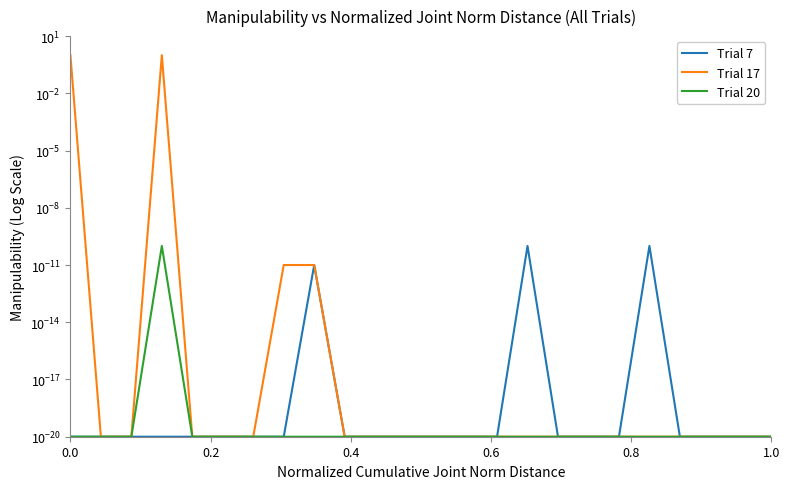

Reading right to left, extract all data points from this chart.

Trial 7: 0.0	0.0	0.0	0.0	0.0	0.0	0.0	0.0	0.0	0.0	0.0	0.0	0.0	0.0	0.0	0.0	0.0	0.0	0.0	0.0	0.0	0.0	0.0	0.0
Trial 17: 0.0	0.0	0.0	0.0	0.0	0.0	0.0	0.0	0.0	0.0	0.0	0.0	0.0	0.0	0.0	0.0	0.0	0.0	0.0	0.0	1.0	0.0	0.0	1.0
Trial 20: 0.0	0.0	0.0	0.0	0.0	0.0	0.0	0.0	0.0	0.0	0.0	0.0	0.0	0.0	0.0	0.0	0.0	0.0	0.0	0.0	0.0	0.0	0.0	0.0